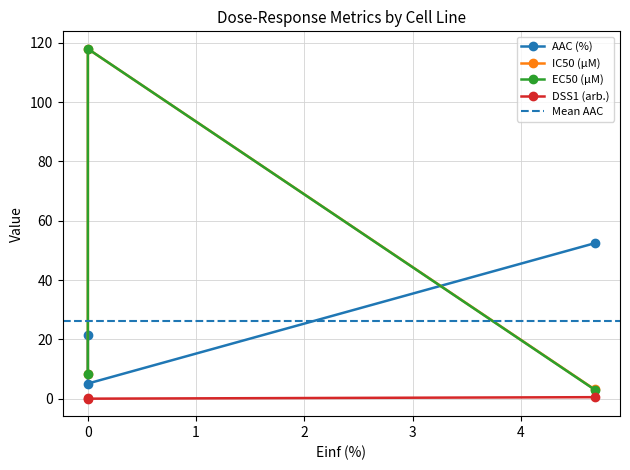

What are all the series names shown in the legend?

AAC (%), IC50 (µM), EC50 (µM), DSS1 (arb.)